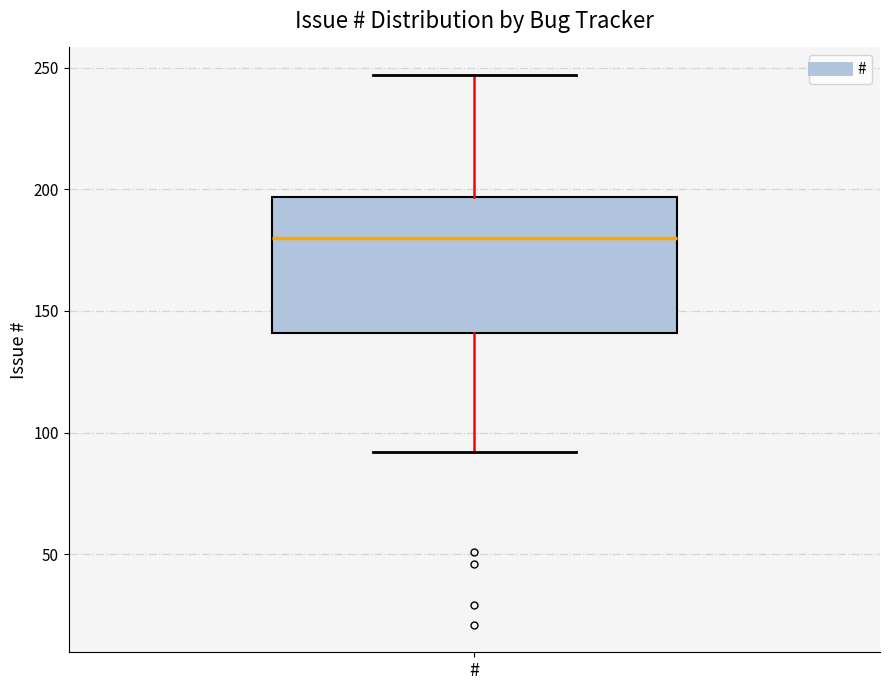

Where does the lower whisker of the box for # end on the y-axis? The values are not printed on the chart, so give them approximately, as read against the axis.

90